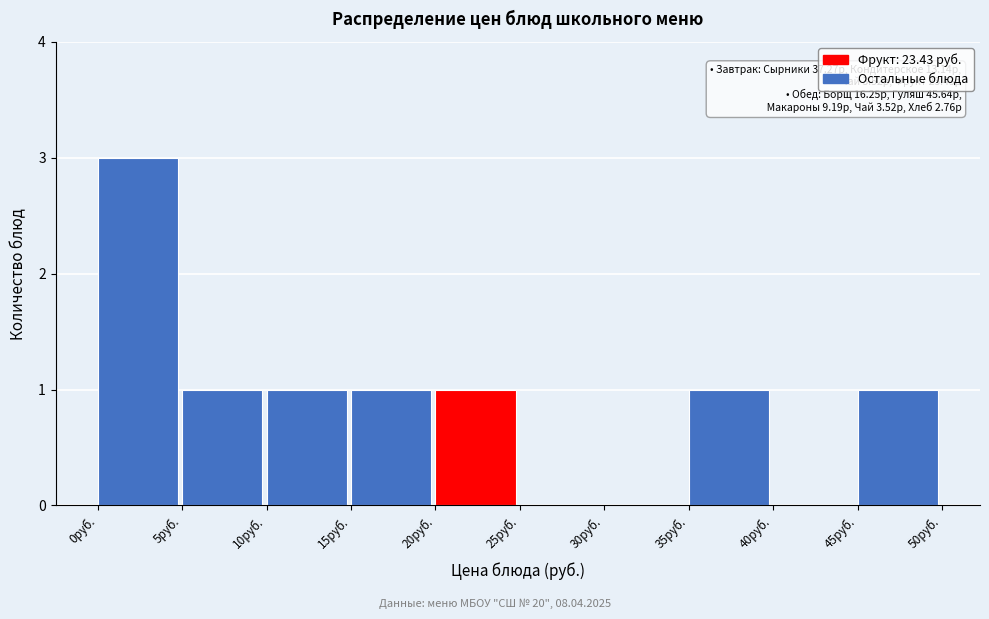

Over which range of the x-axis is the bar tallest?

0 to 5